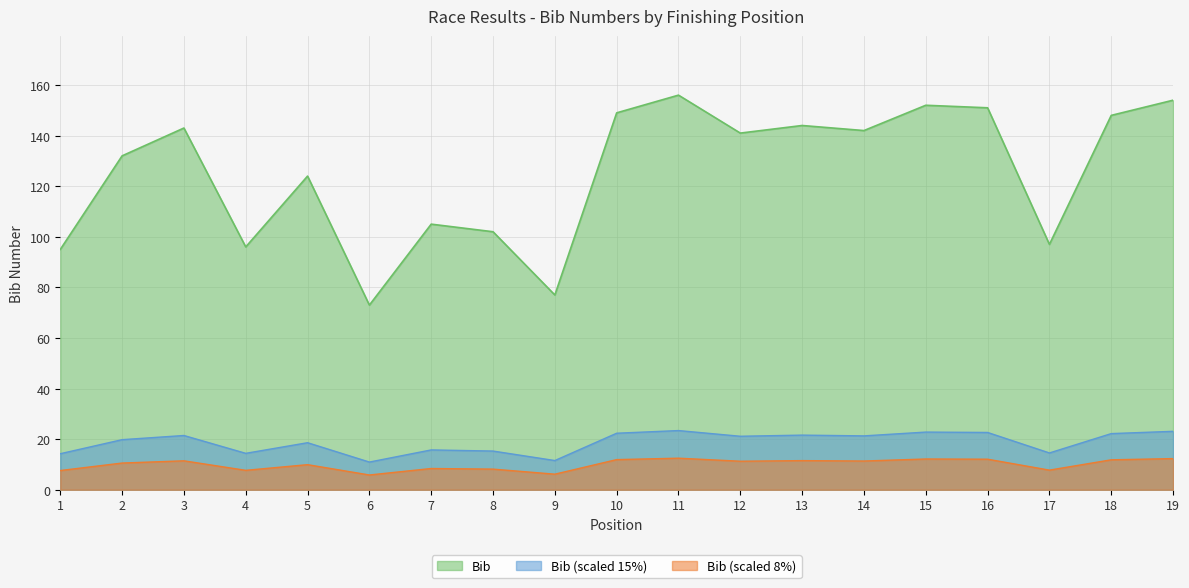

What is the value of the 12th point from the left?

141